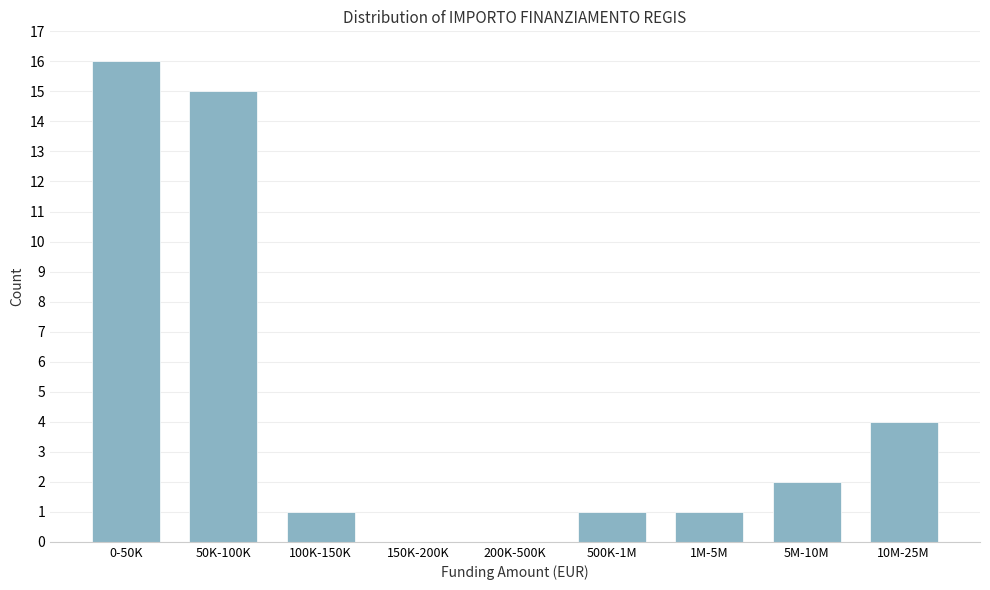

Reading right to left, list all the values displayed in this chart.

10M-25M=4	5M-10M=2	1M-5M=1	500K-1M=1	200K-500K=0	150K-200K=0	100K-150K=1	50K-100K=15	0-50K=16